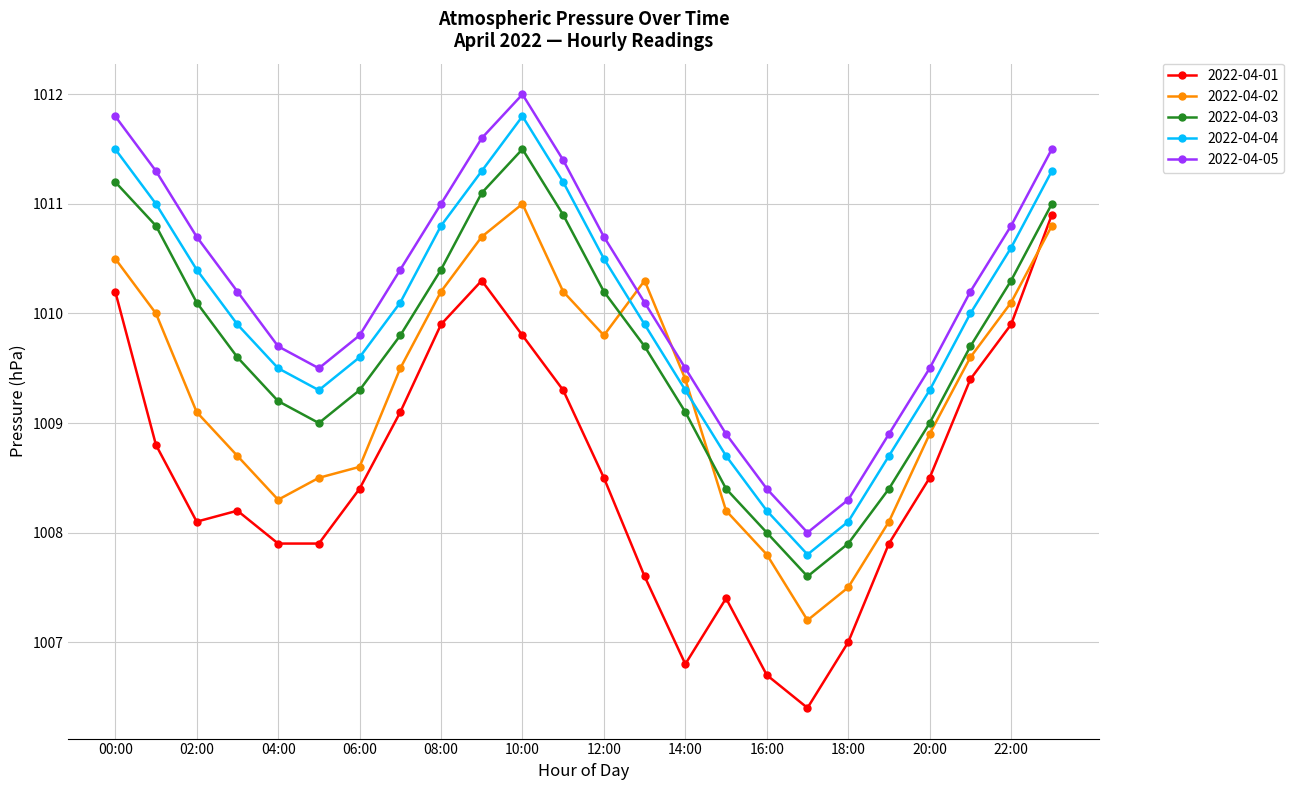

In 2022-04-05, how many points are lower than both neighbors (excluding endpoints)?

2